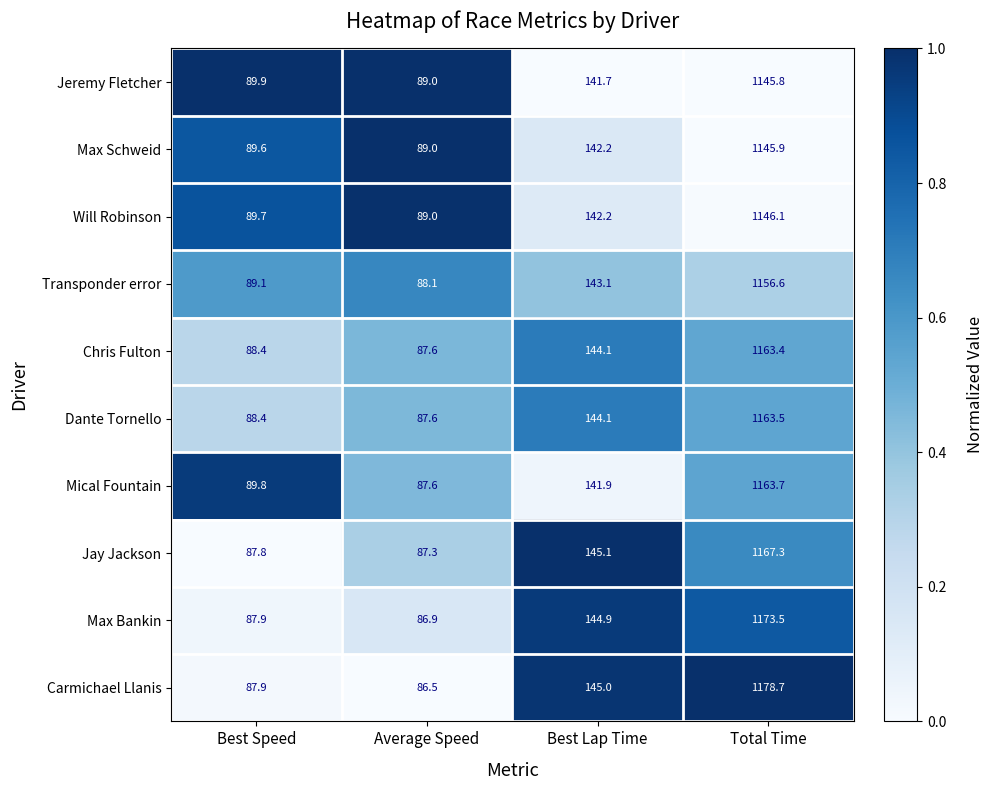

What is the greatest value displayed?

1178.7